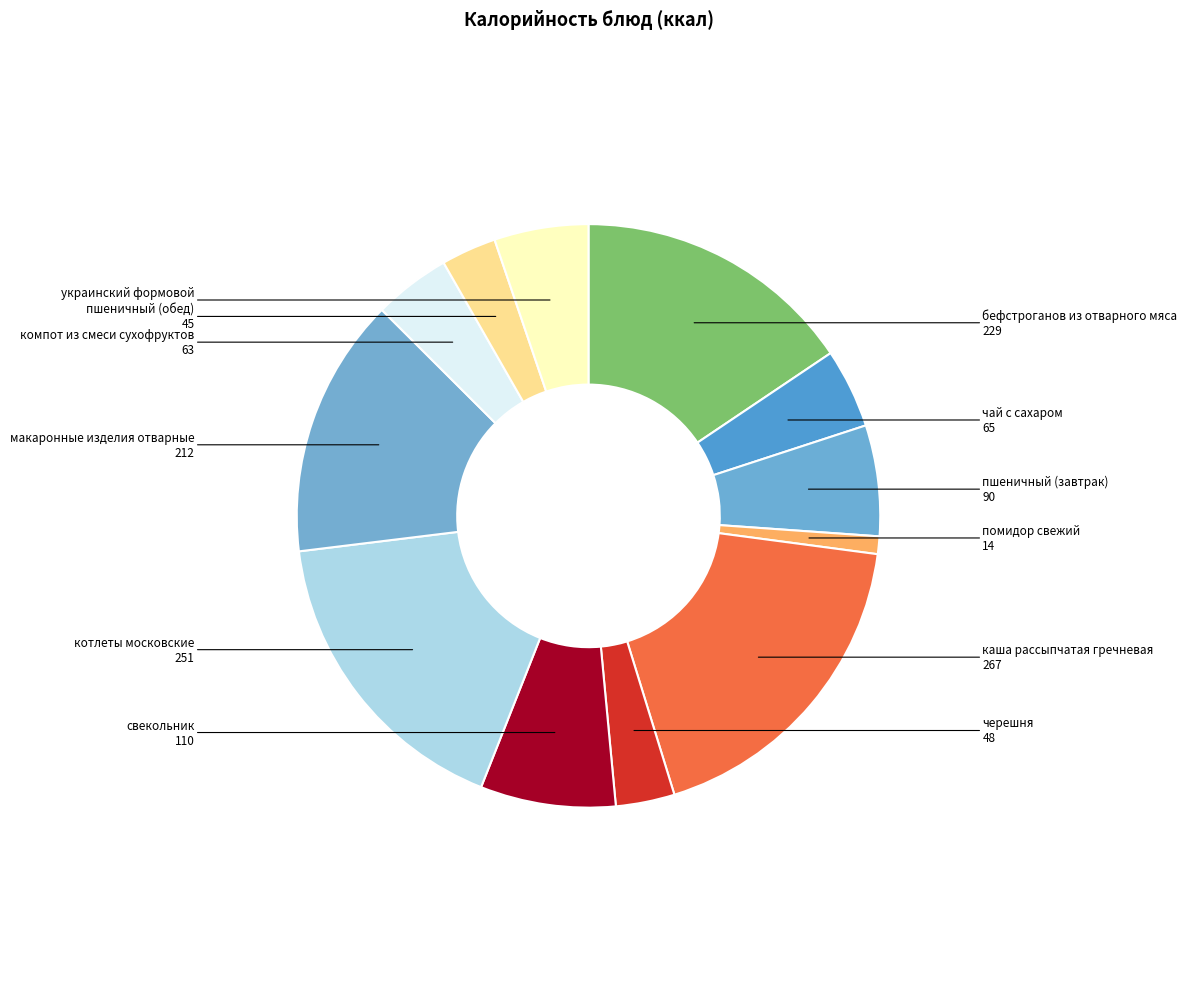

Between свекольник and помидор свежий, which is larger?

свекольник